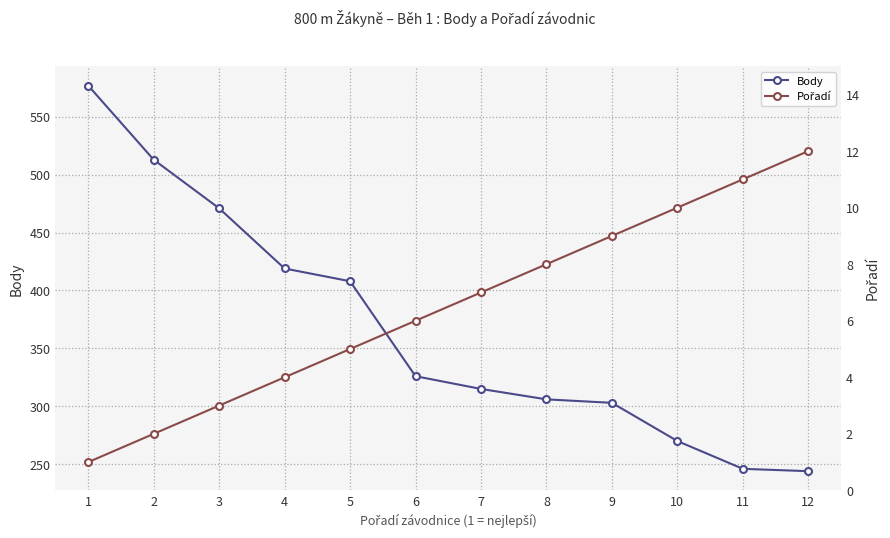

List the series in order of their peak value, lowest first.

Pořadí, Body